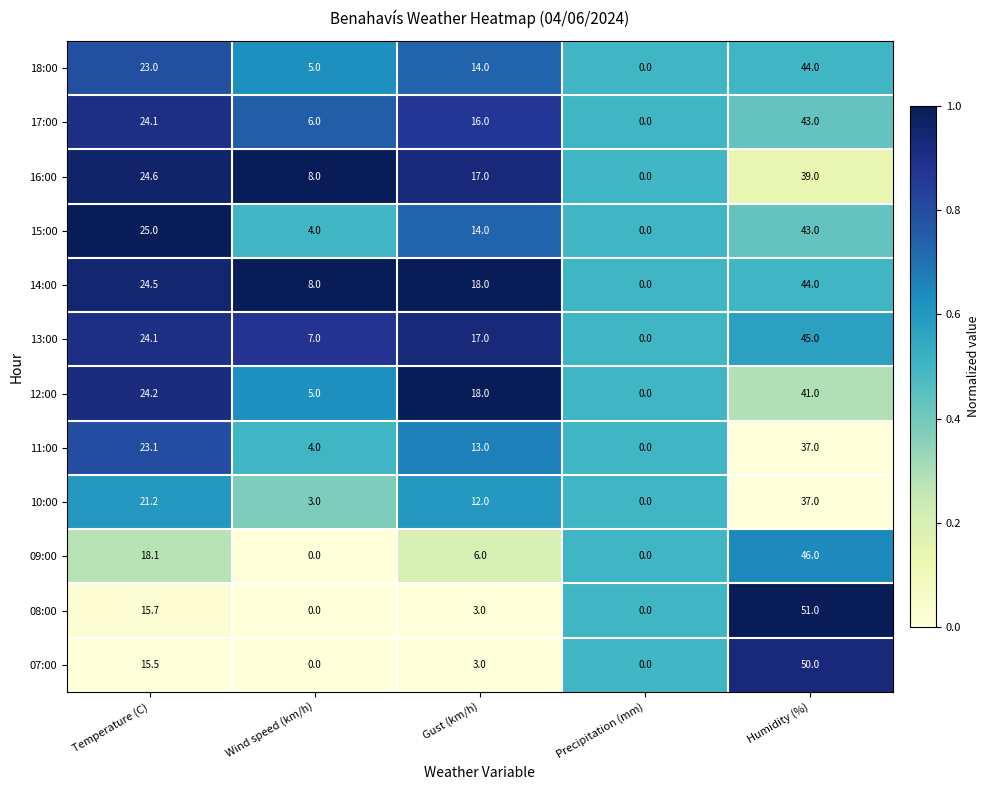

What is the average value of the 11:00 series?

15.4